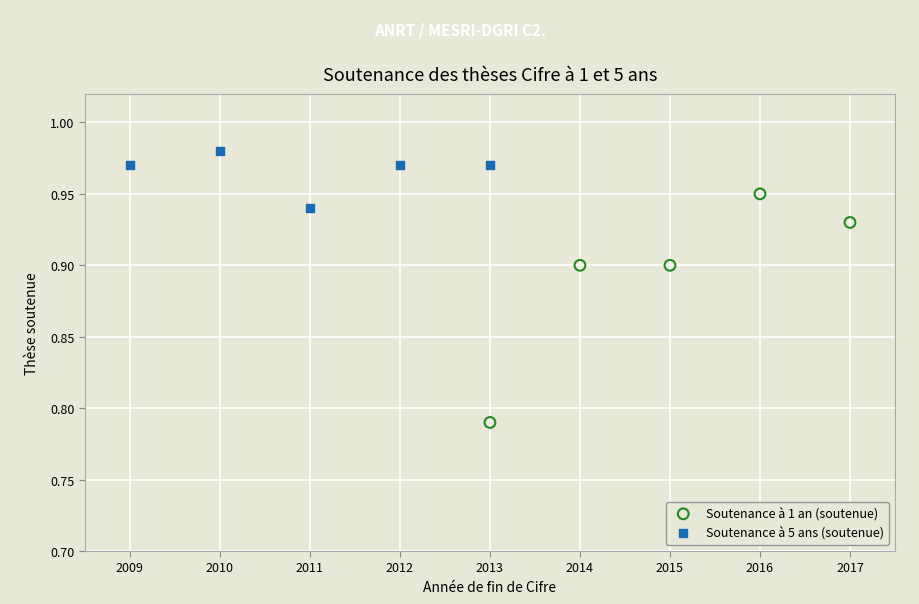

Which series has the largest Y range (max minus min)?

Soutenance à 1 an (soutenue)